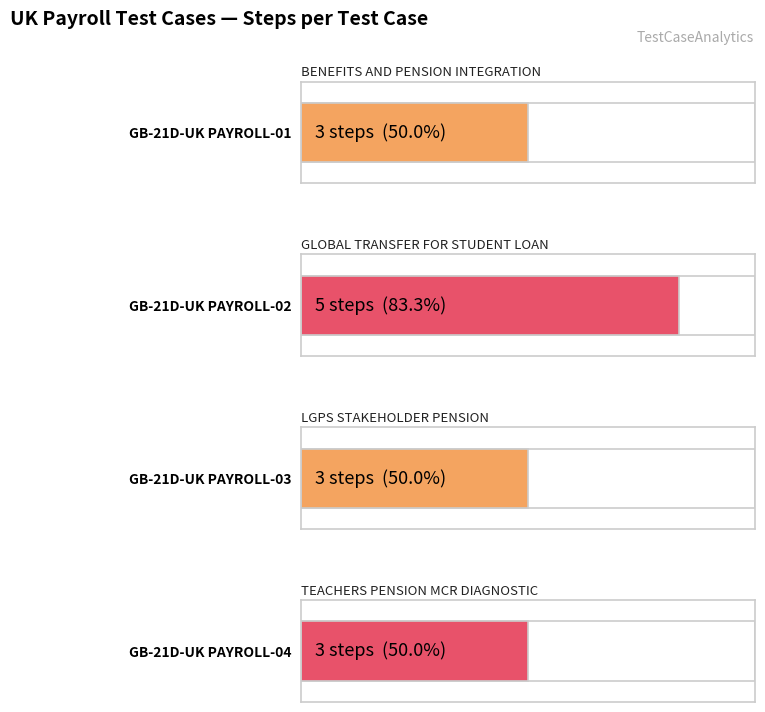

What is the value of the 2nd bar from the left?

5